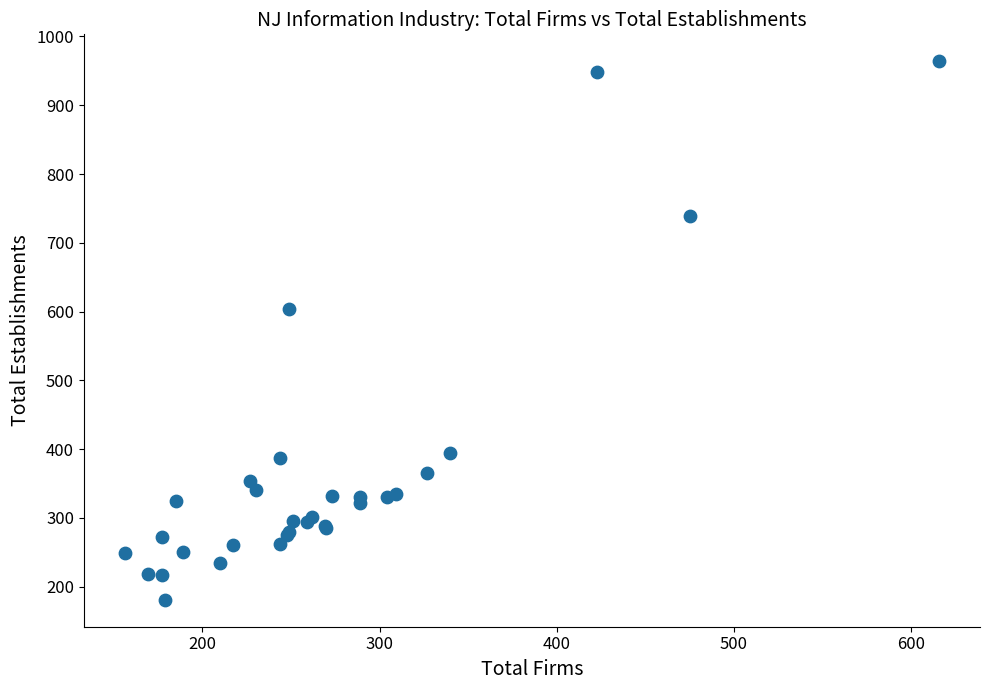

What Y value in the scatter plot is closest to 572?

604